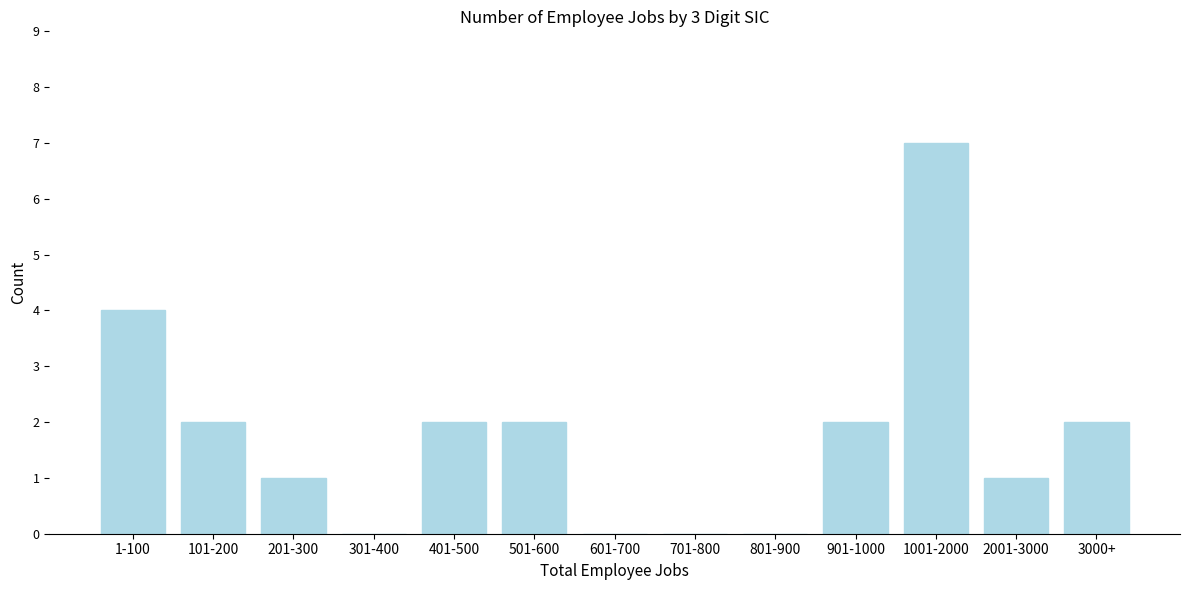

Reading left to right, what are all the values shown in this chart?

1-100=4	101-200=2	201-300=1	301-400=0	401-500=2	501-600=2	601-700=0	701-800=0	801-900=0	901-1000=2	1001-2000=7	2001-3000=1	3000+=2